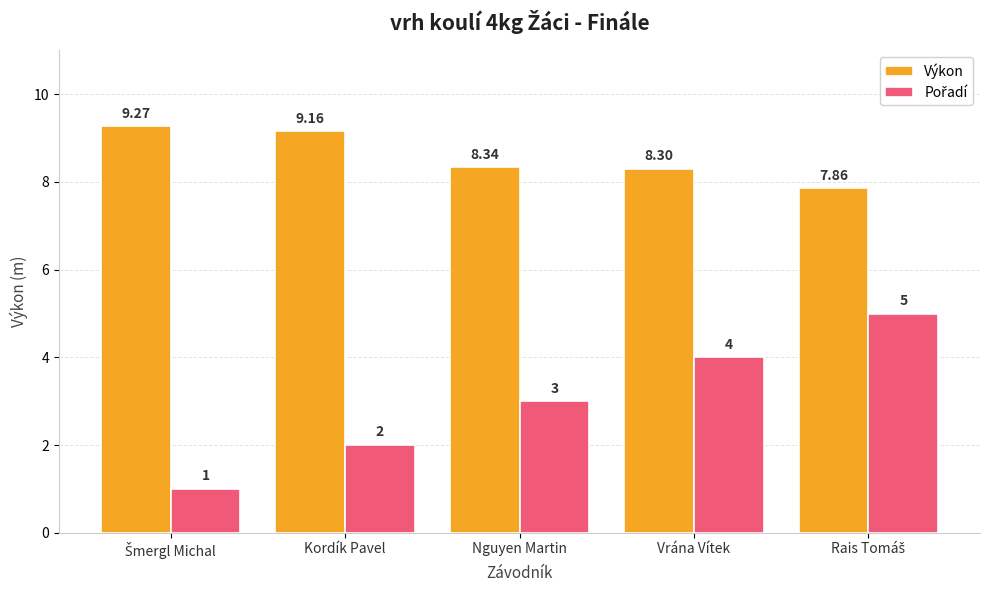

Which series has the largest total across all categories?

Výkon